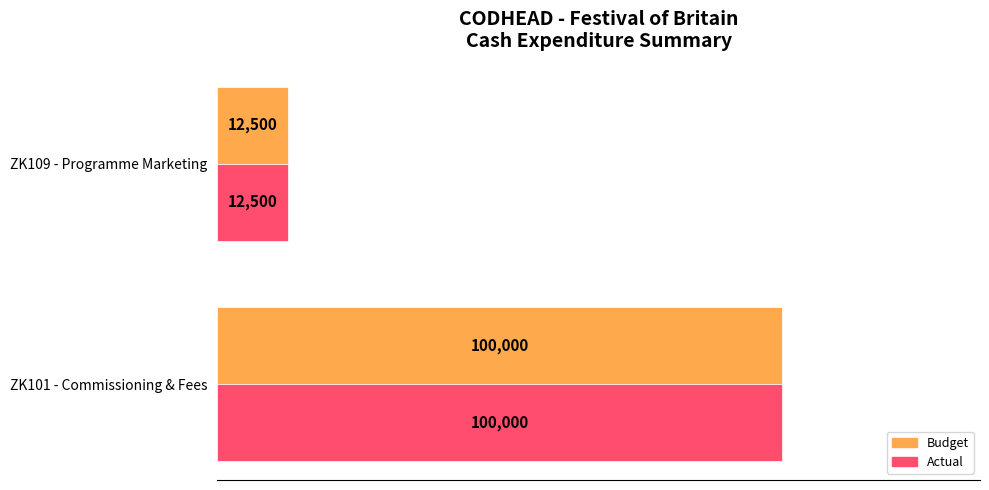

What are all the series names shown in the legend?

Budget, Actual